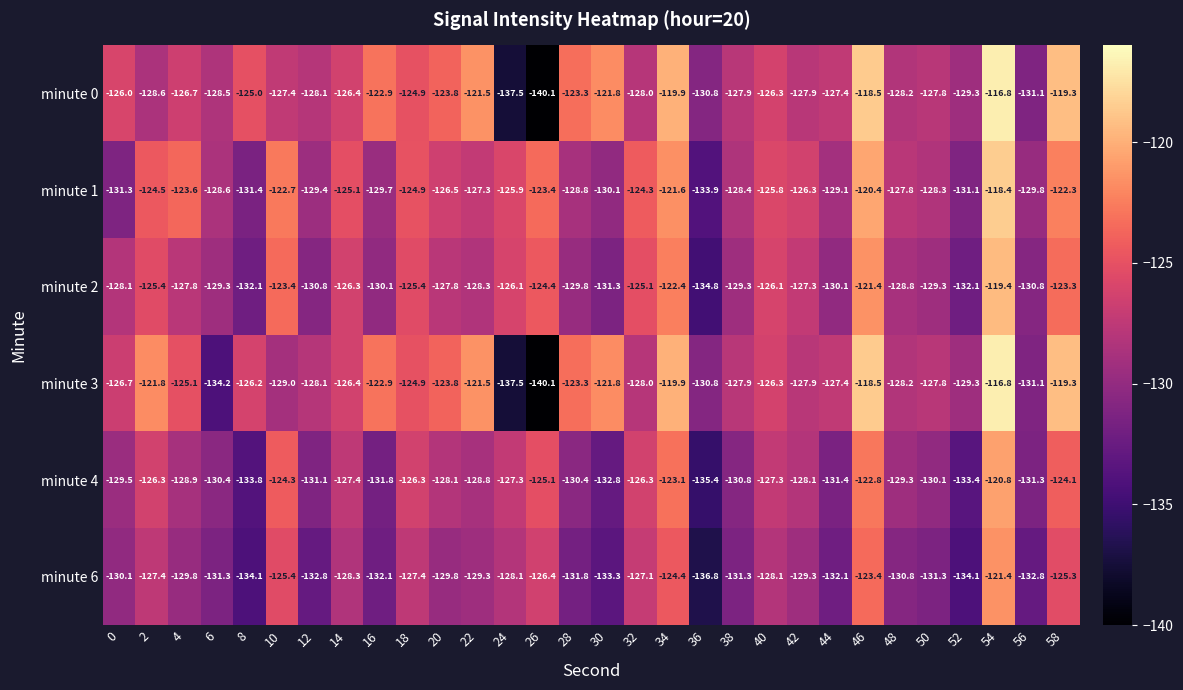

Which label corresponds to the smallest value in the chart?

26